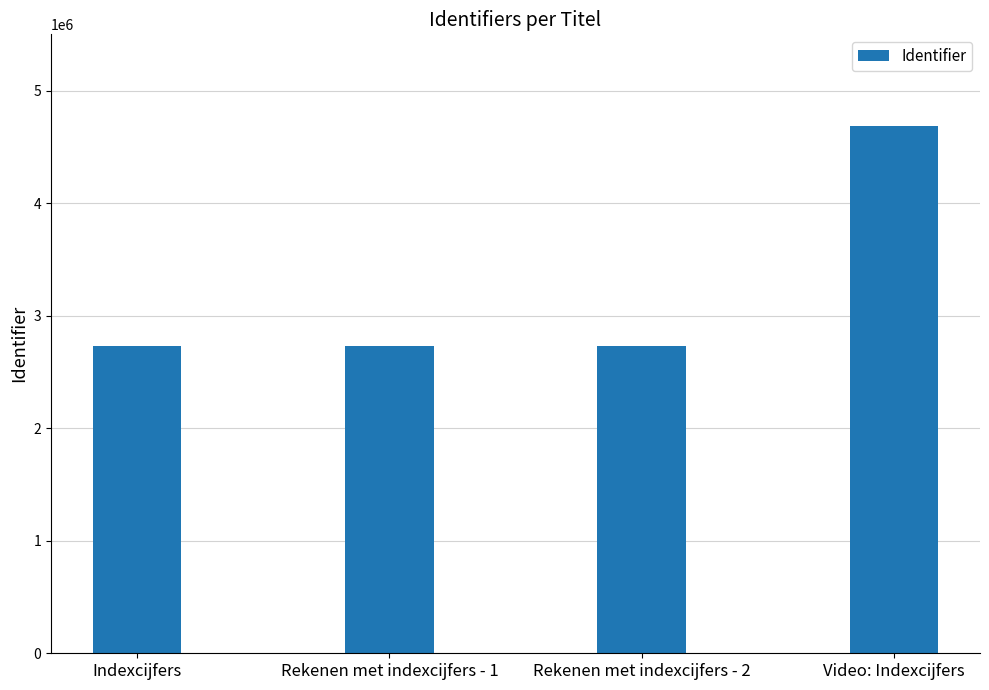

At which category does the chart reach its peak across all series?

Video: Indexcijfers